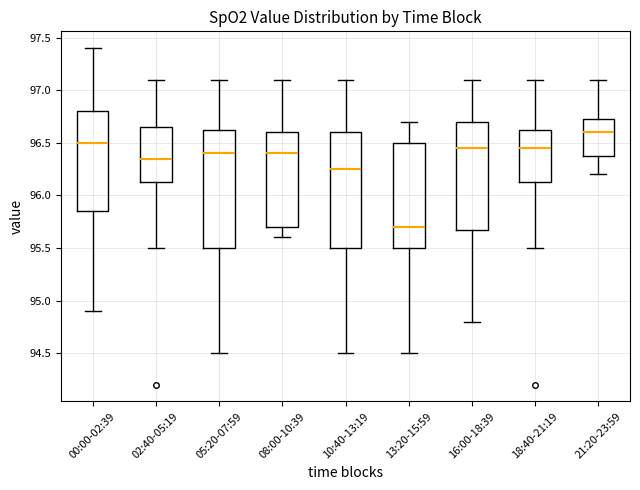

Which box's median line is the highest?

21:20-23:59